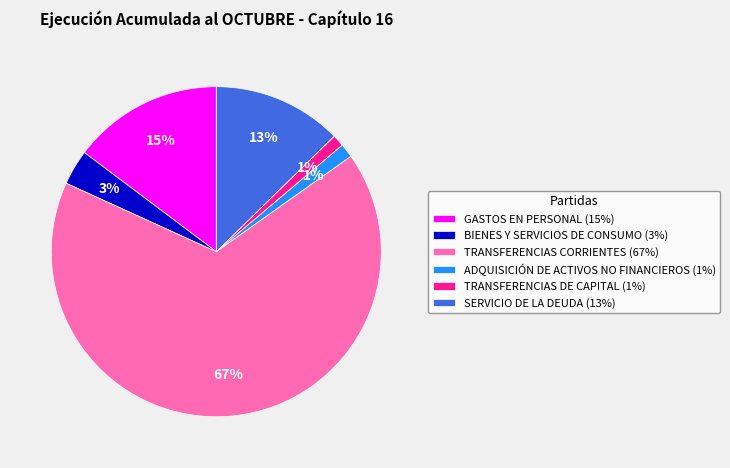

Between SERVICIO DE LA DEUDA (13%) and BIENES Y SERVICIOS DE CONSUMO (3%), which is larger?

SERVICIO DE LA DEUDA (13%)